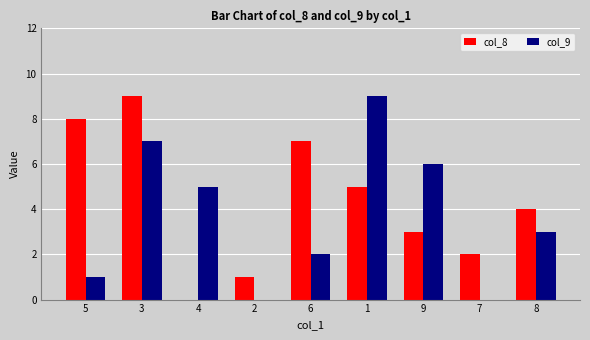

Reading left to right, transcribe all the data shown in this chart.

col_8: 8	9	0	1	7	5	3	2	4
col_9: 1	7	5	0	2	9	6	0	3